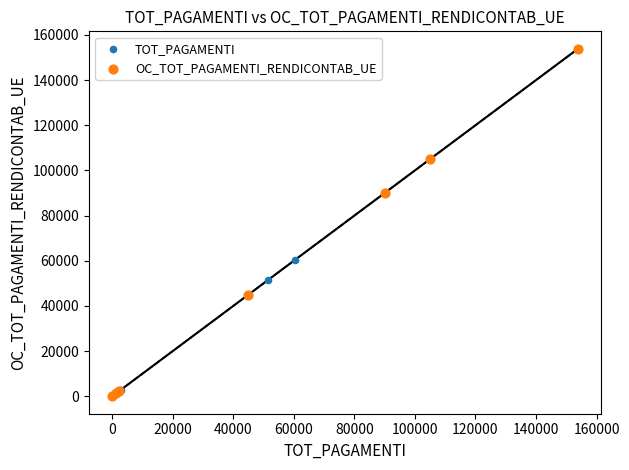

Which series has the widest spread of Y values?

OC_TOT_PAGAMENTI_RENDICONTAB_UE